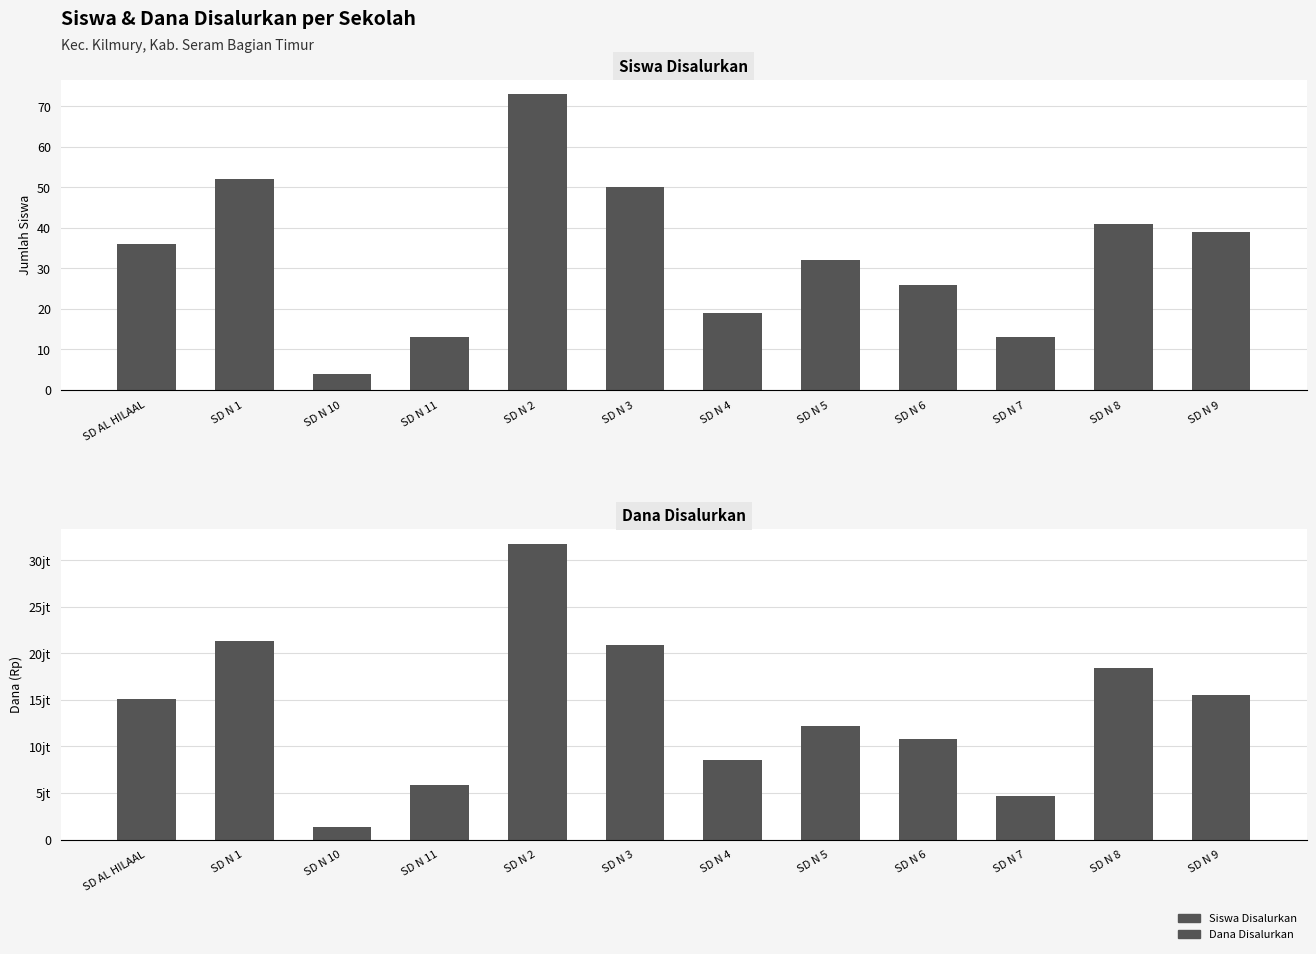

Between SD N 5 and SD N 9, which is larger?

SD N 9